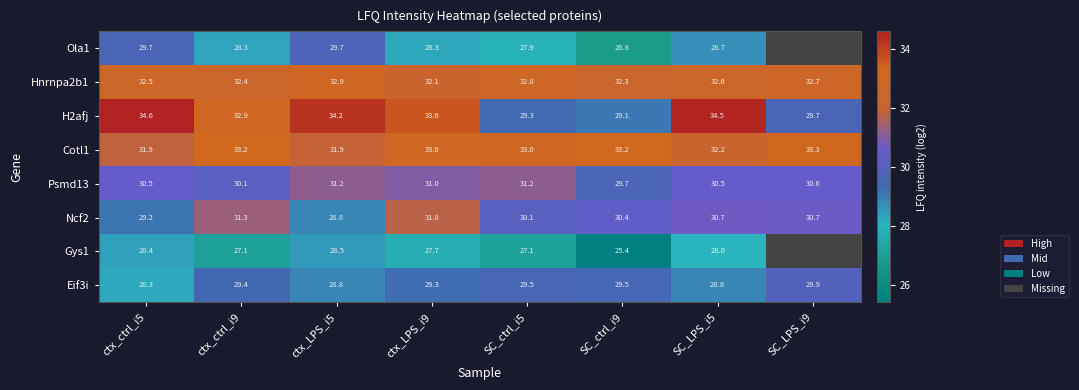

Is it true that Cotl1 equals 33.2 at SC_ctrl_i9?

True